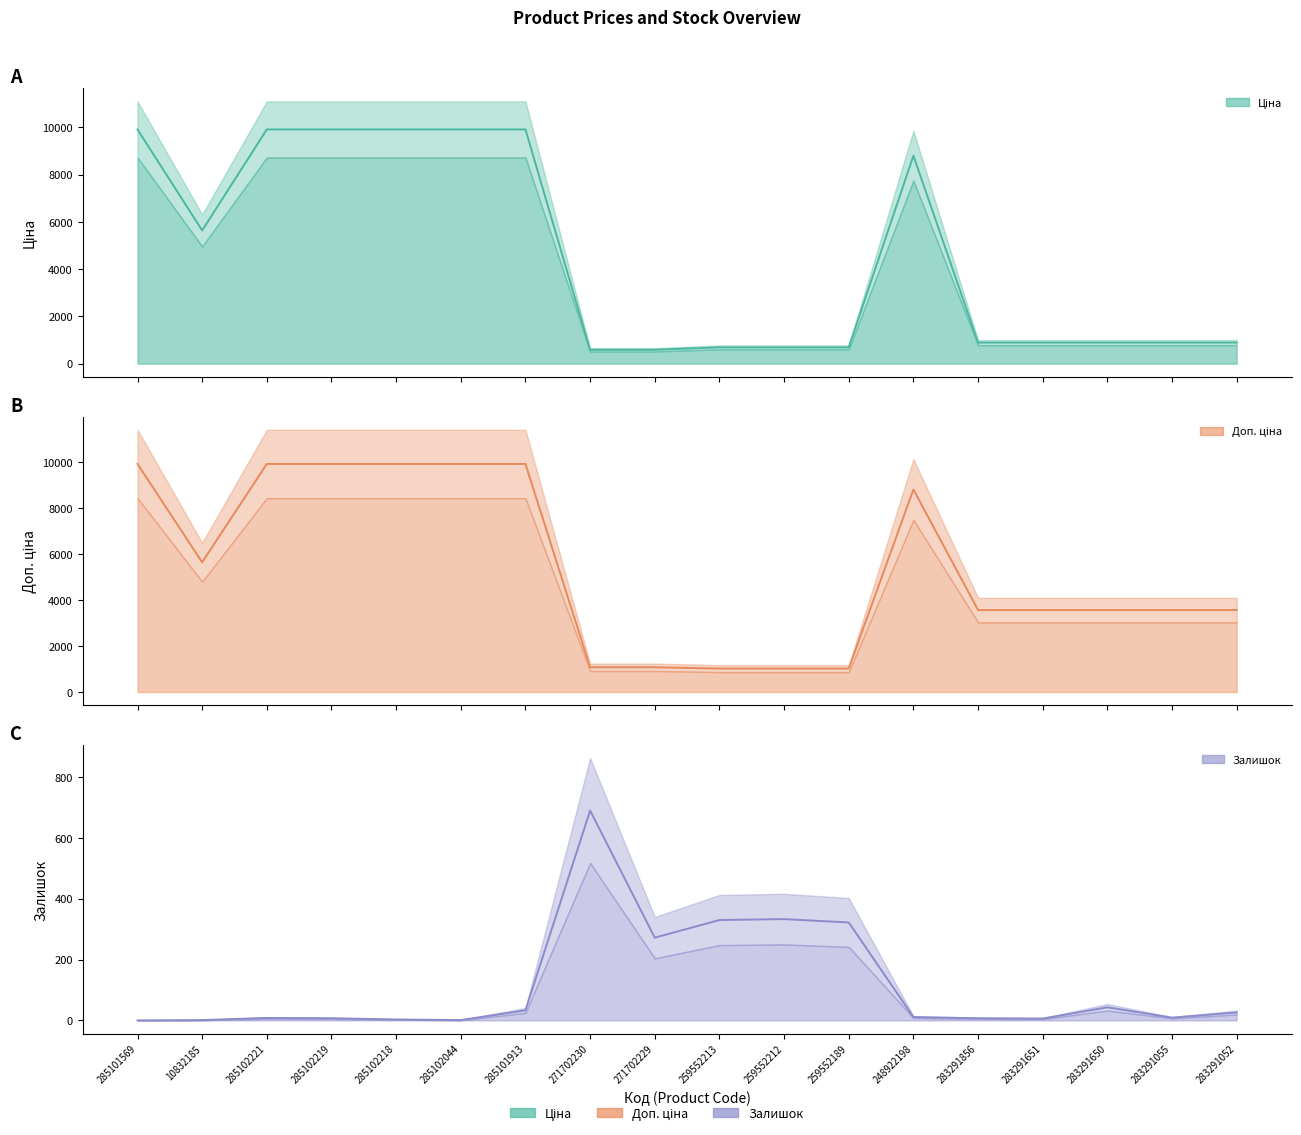

What is the difference between the maximum and second lowest values in the Залишок series?

689.0